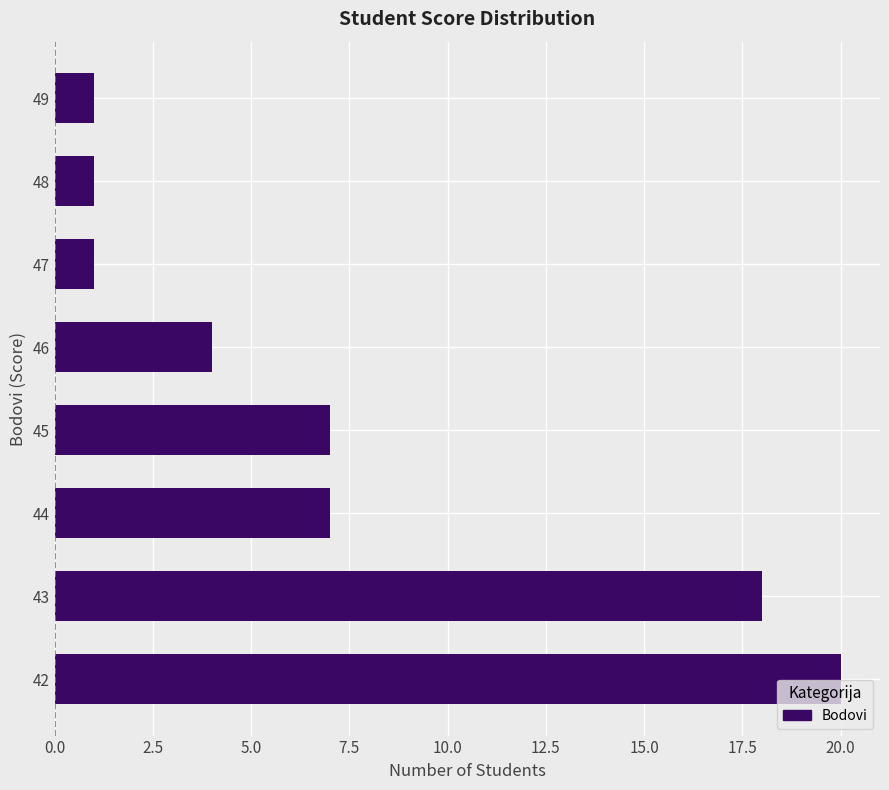

What is the difference between the second highest and second lowest values?

17